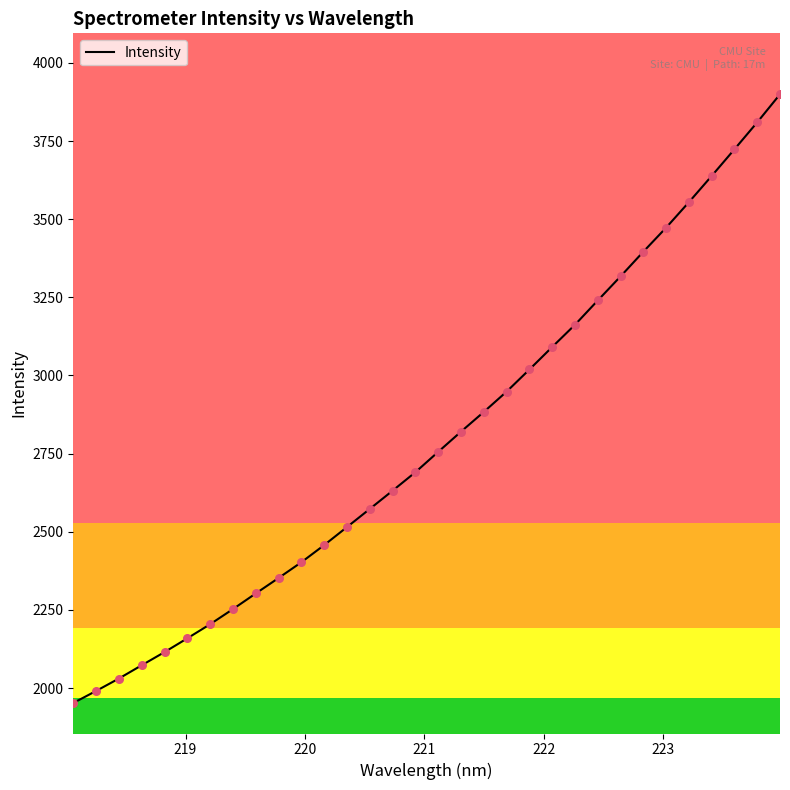

What is the minimum value shown in the chart?

1952.1